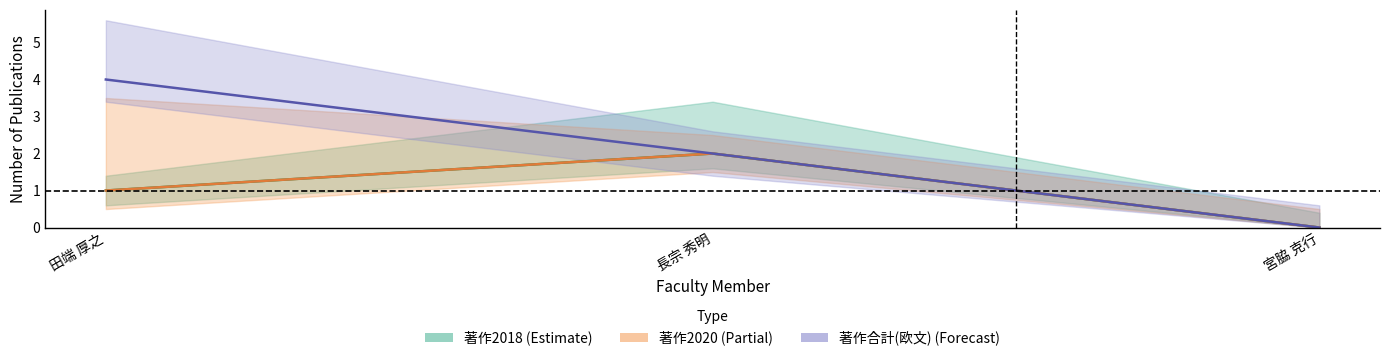

How many values in the 著作合計(欧文) (Forecast) series exceed 2?

1